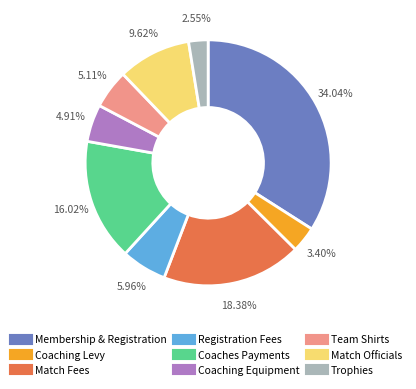

Is there any slice that represents more than half of the pie?

No